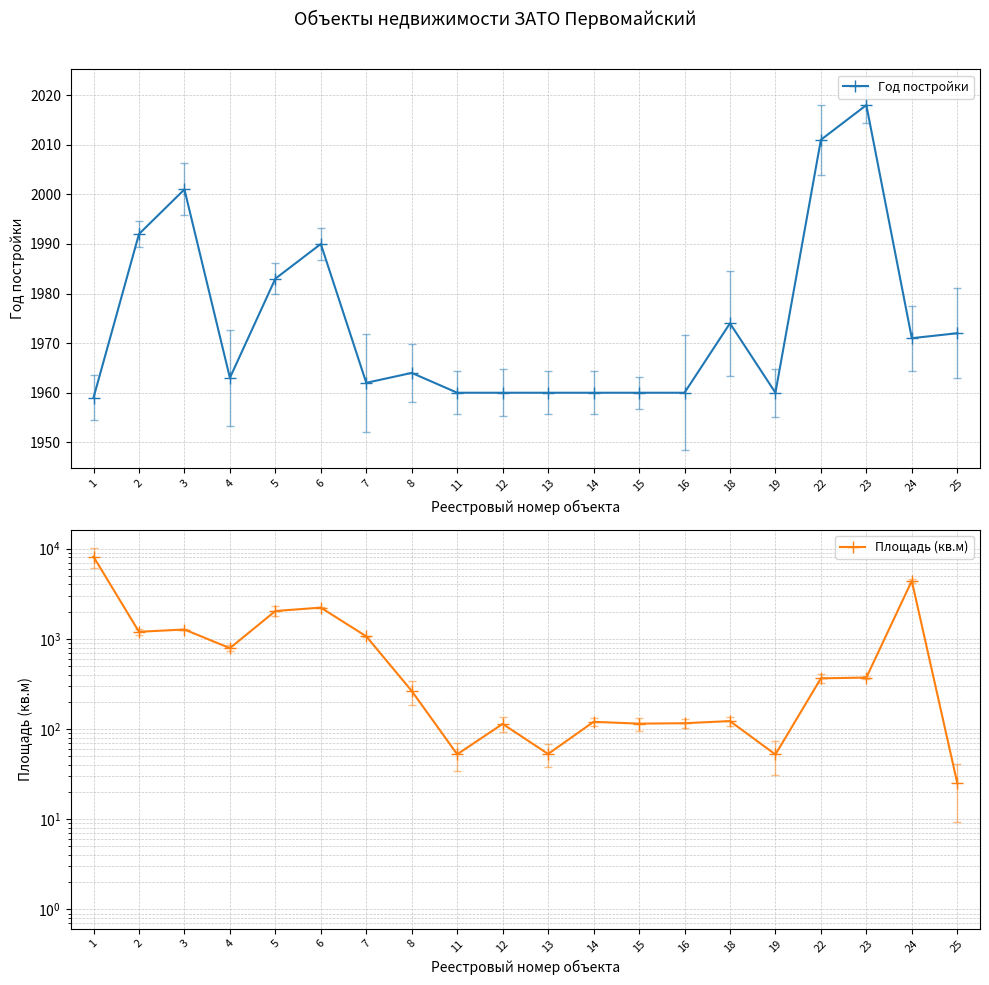

Which series has the widest spread of values?

Площадь (кв.м)